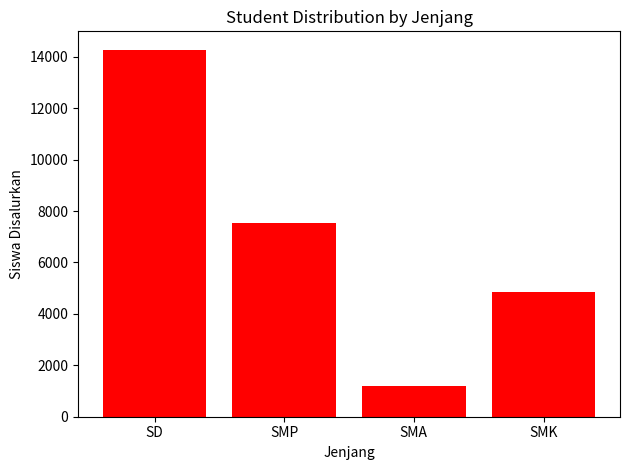

The value at SMA is 1196. True or false?

True